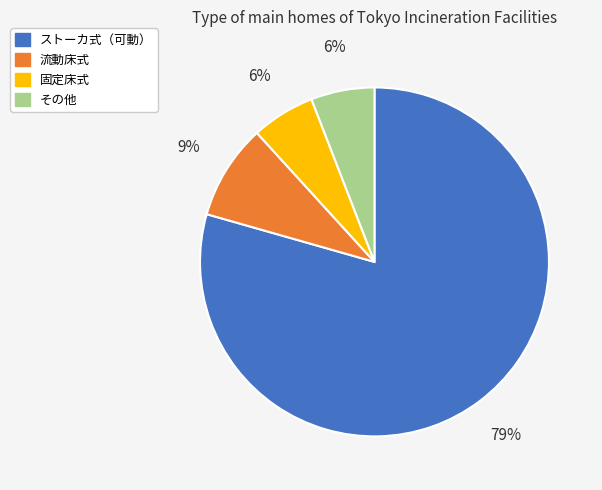

What is the ratio of the value at 固定床式 to the value at 流動床式?

0.7